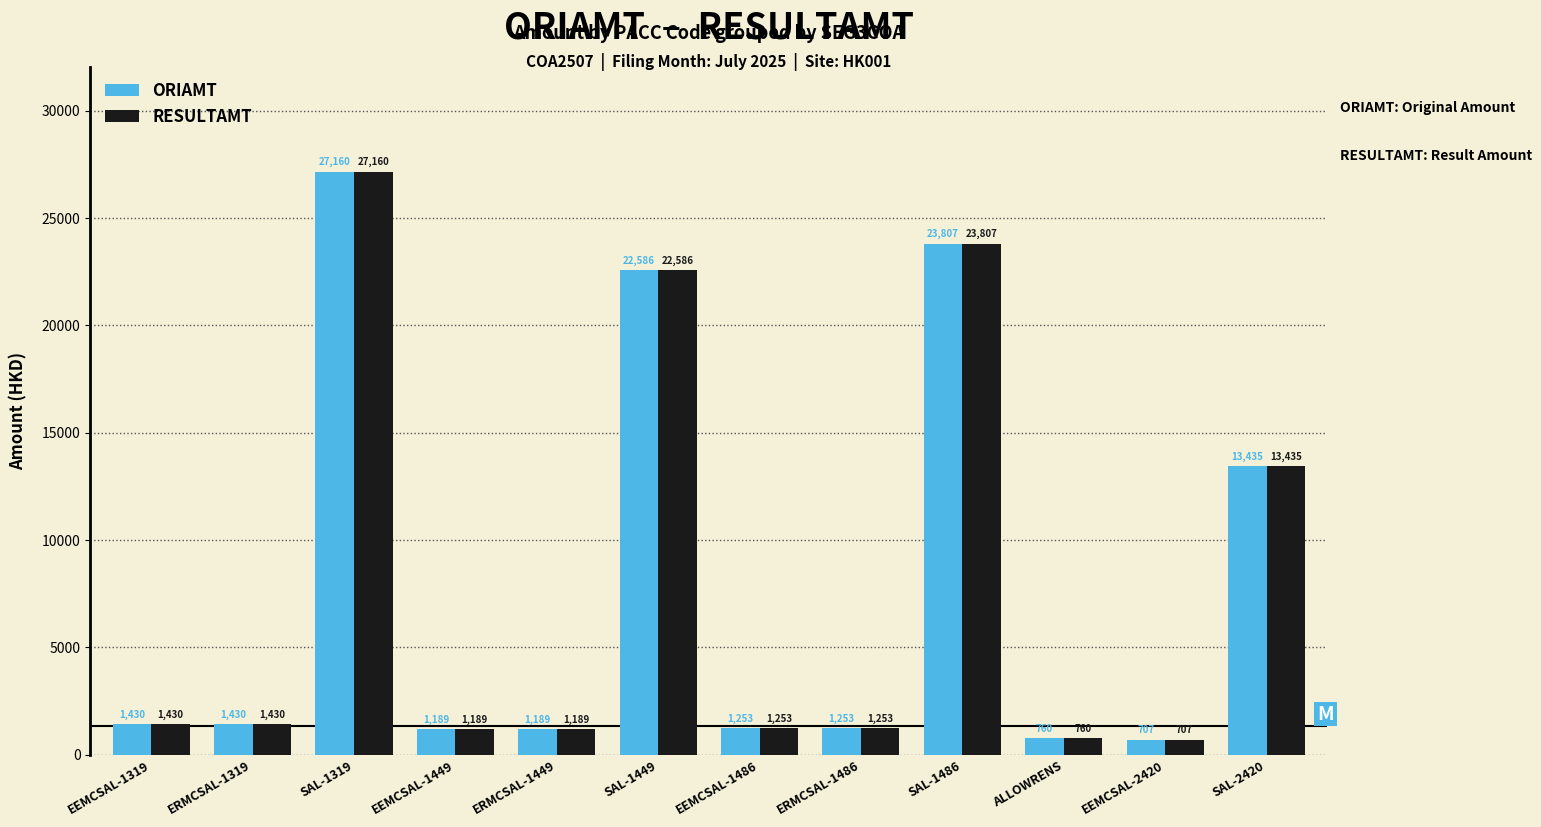

The value of RESULTAMT at SAL-1449 is 30364.1. True or false?

False